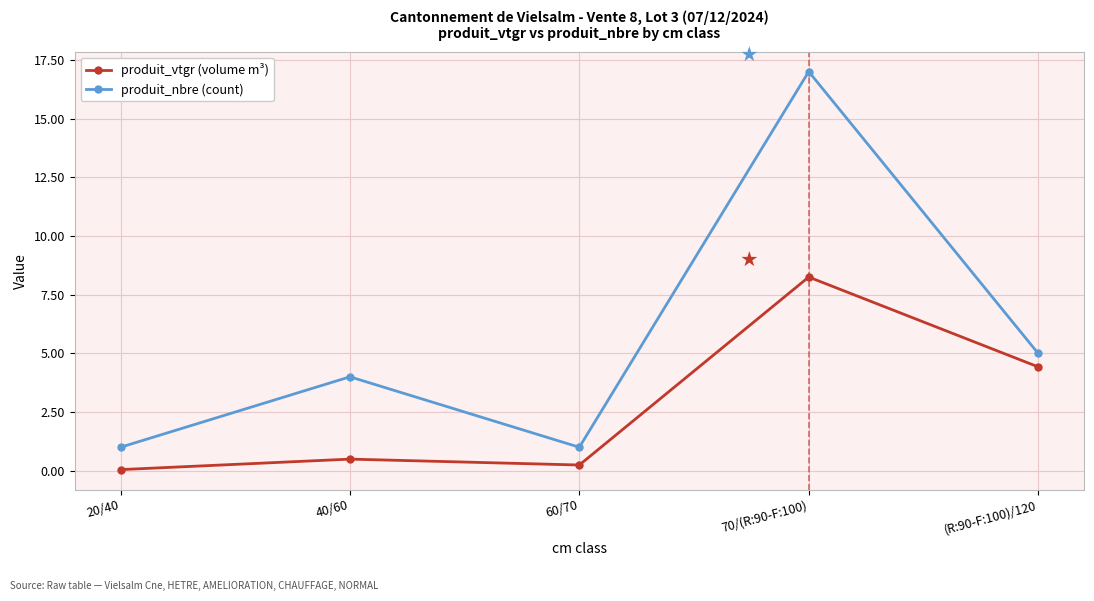

Which series has the widest spread of values?

produit_nbre (count)